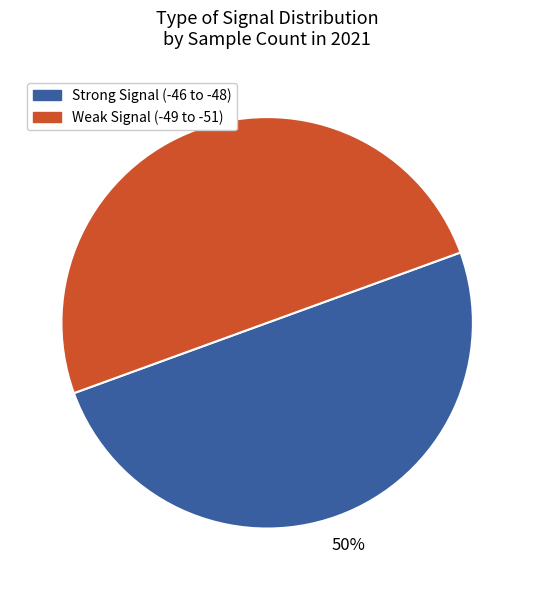

To the nearest percent, what is the average slice percentage?

50%